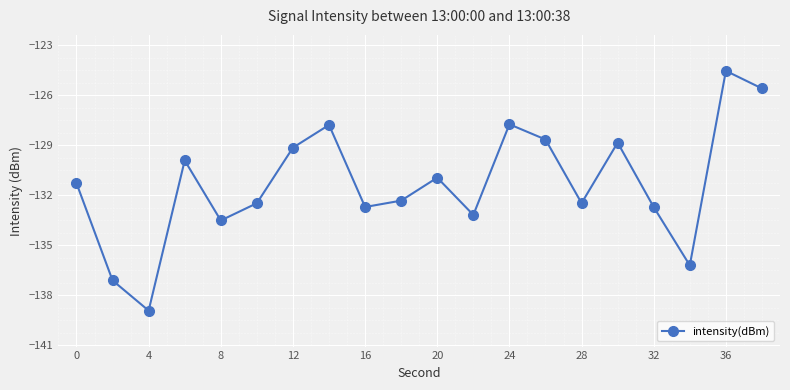

What is the difference between the maximum and minimum values?

14.4